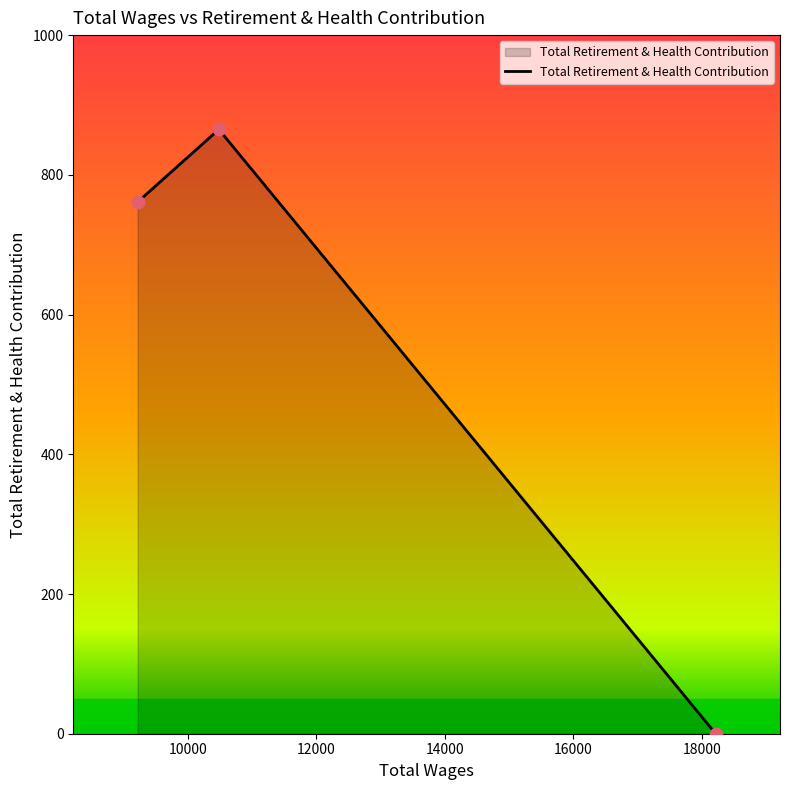

What is the greatest value displayed?

865